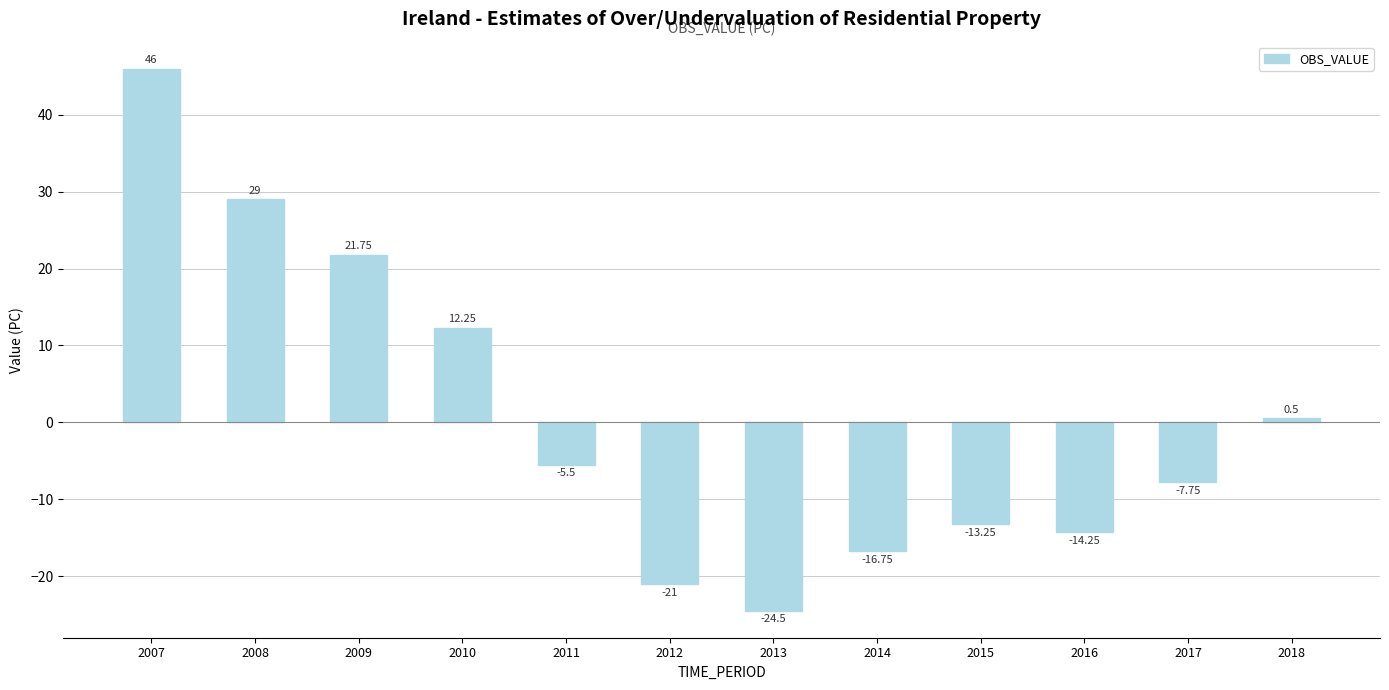

At which label is the value closest to 10?

2010